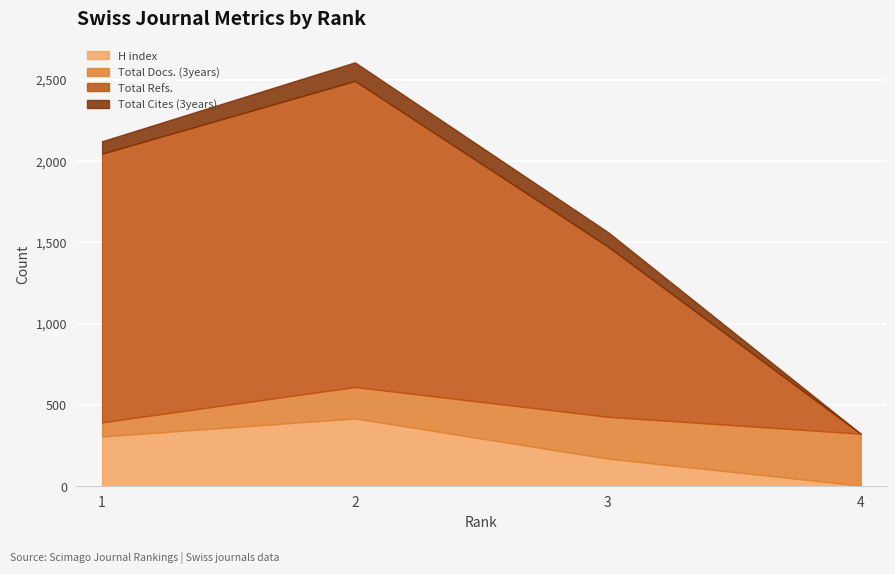

Where do Total Docs. (3years) and H index first cross each other?

2 and 3